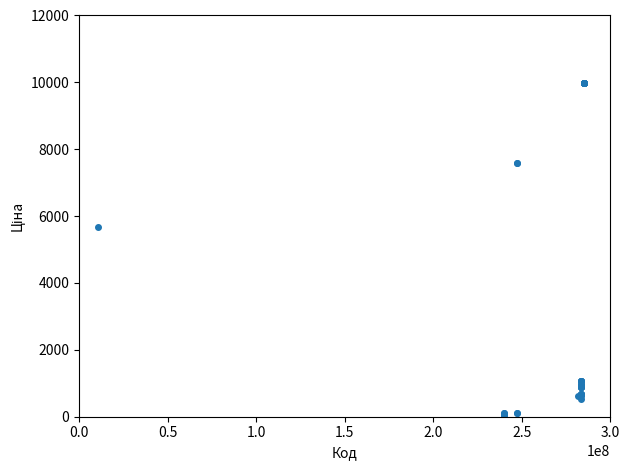

What Y value in the scatter plot is closest to 5016?

5673.8